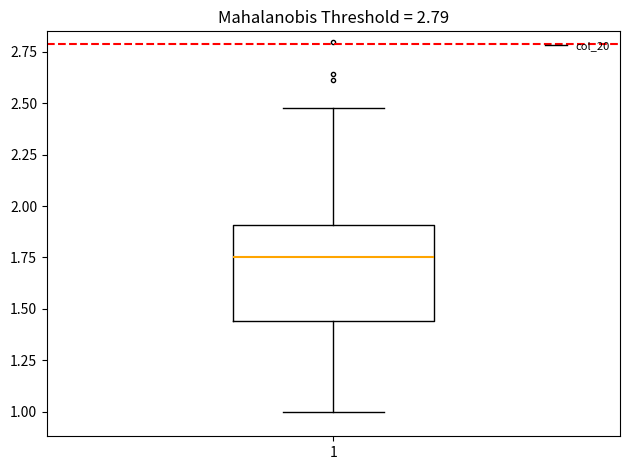

Transcribe this box plot: give where the median line is, the range the box spans, and where the two whiskers end, as read against the y-axis. The values are not printed on the chart, so give them approximately, as read against the axis.

median 1.75, box 1.45 to 1.90, whiskers 1.00 to 2.50